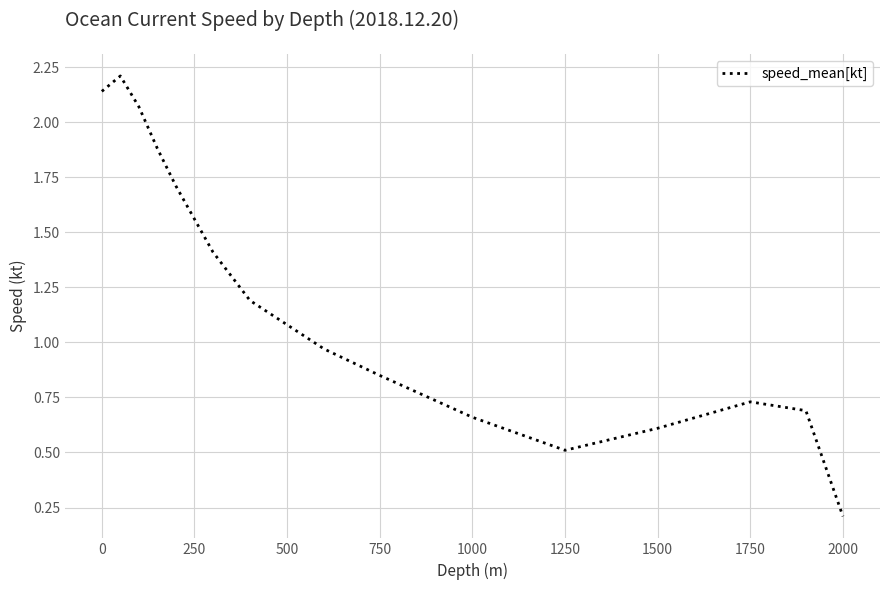

What is the maximum value shown in the chart?

2.2